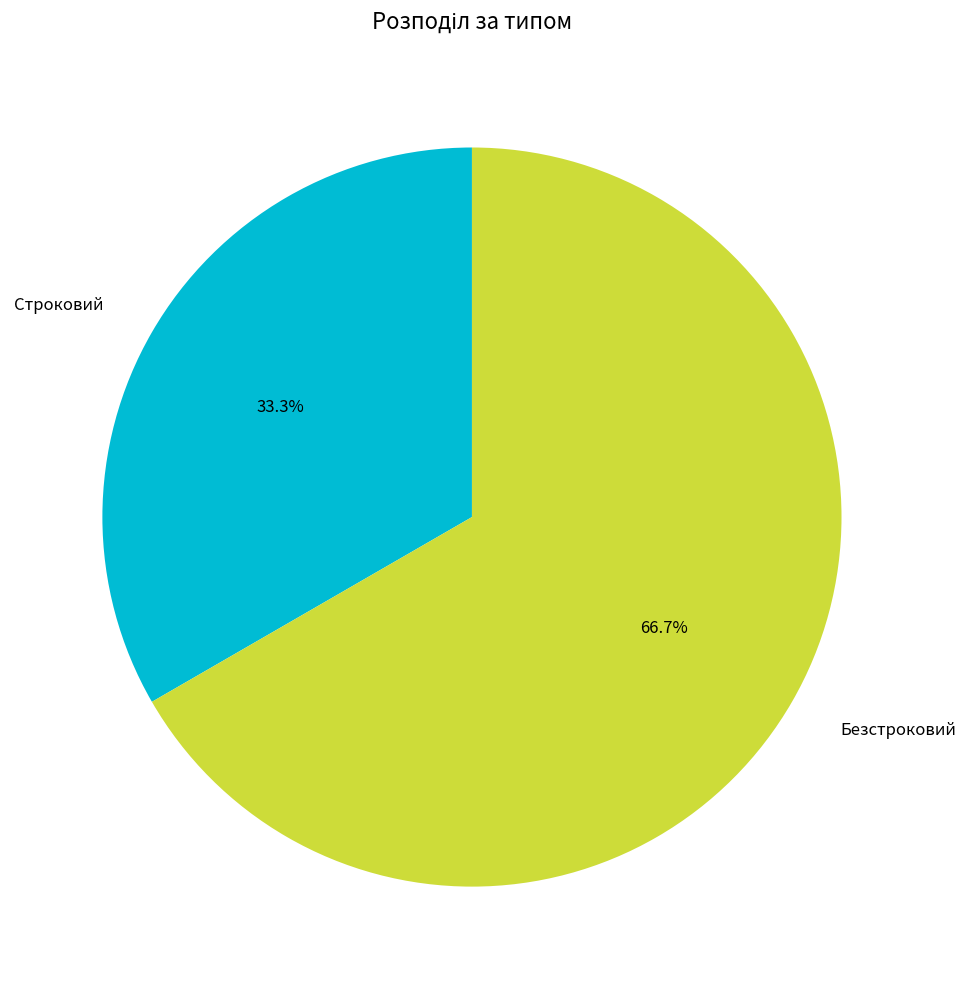

To the nearest percent, what percentage of the pie is Безстроковий?

67%